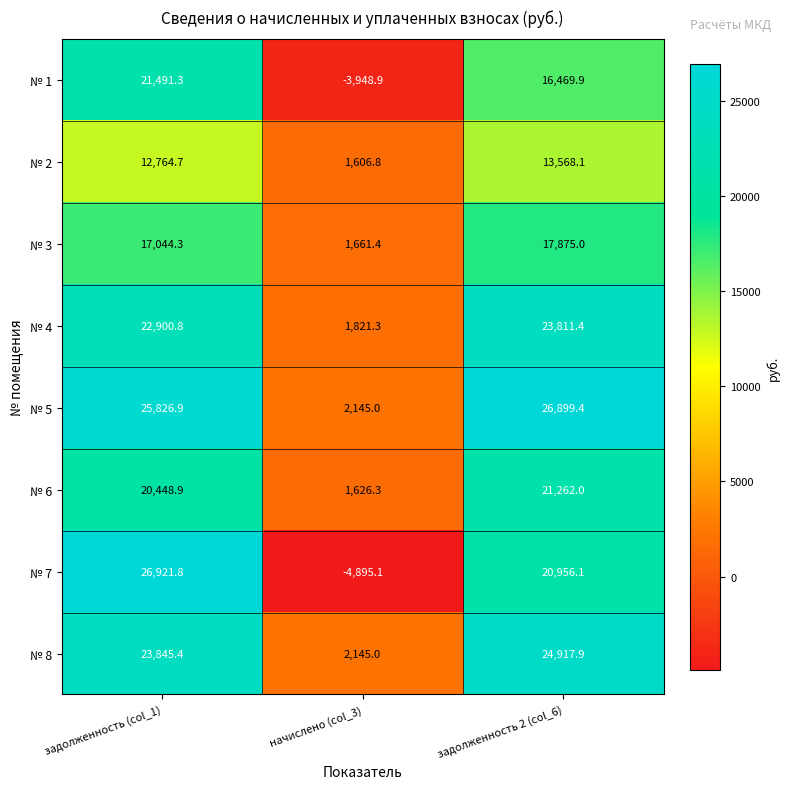

At which category does the chart reach its peak across all series?

задолженность (col_1)